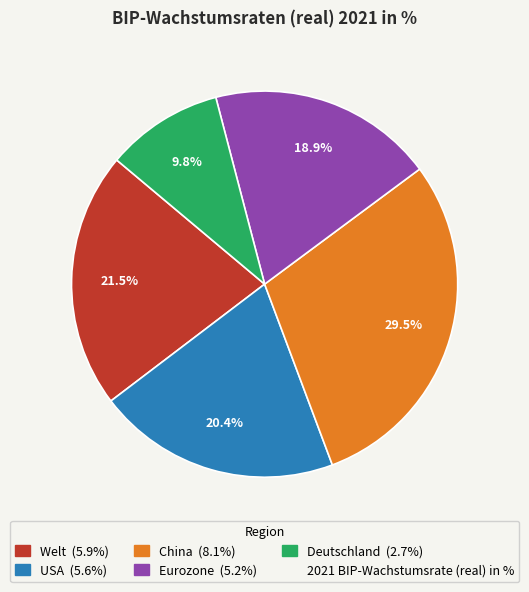

Is there any slice that represents more than half of the pie?

No